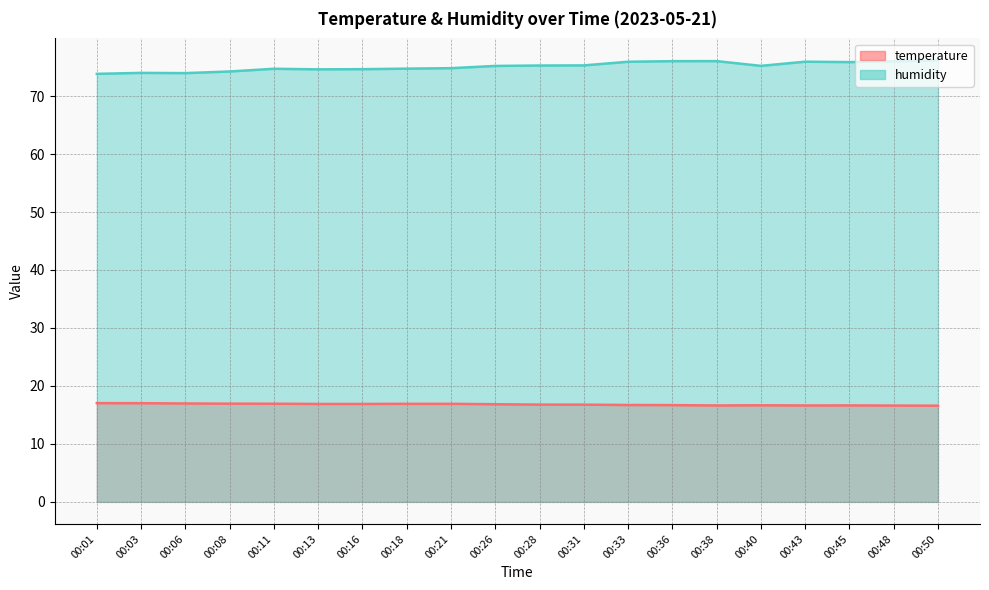

What is the sum of all humidity values?

1502.4